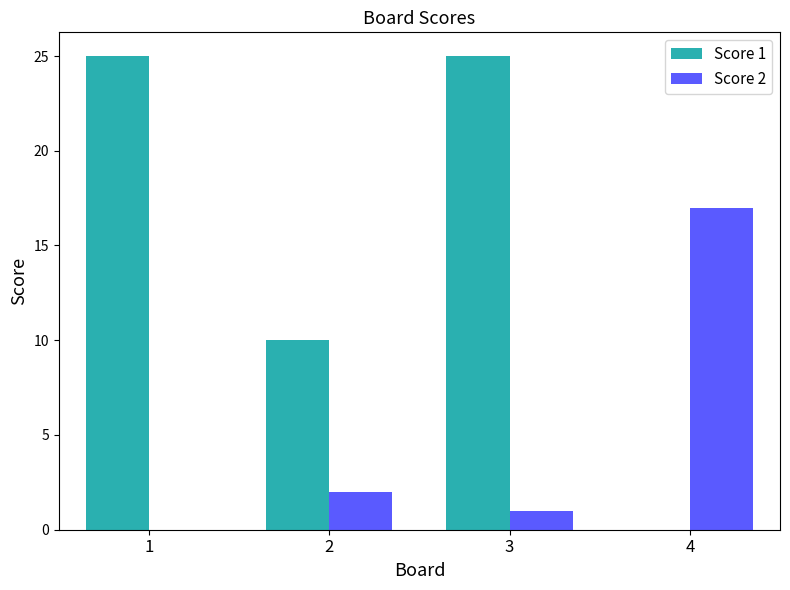

What is the total value across all series at 3?

26